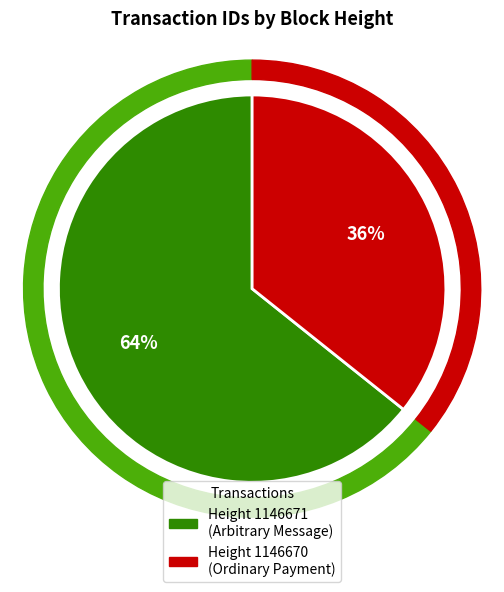

Approximately how many times larger is the value at 1146670 compared to 1146671?

0.6